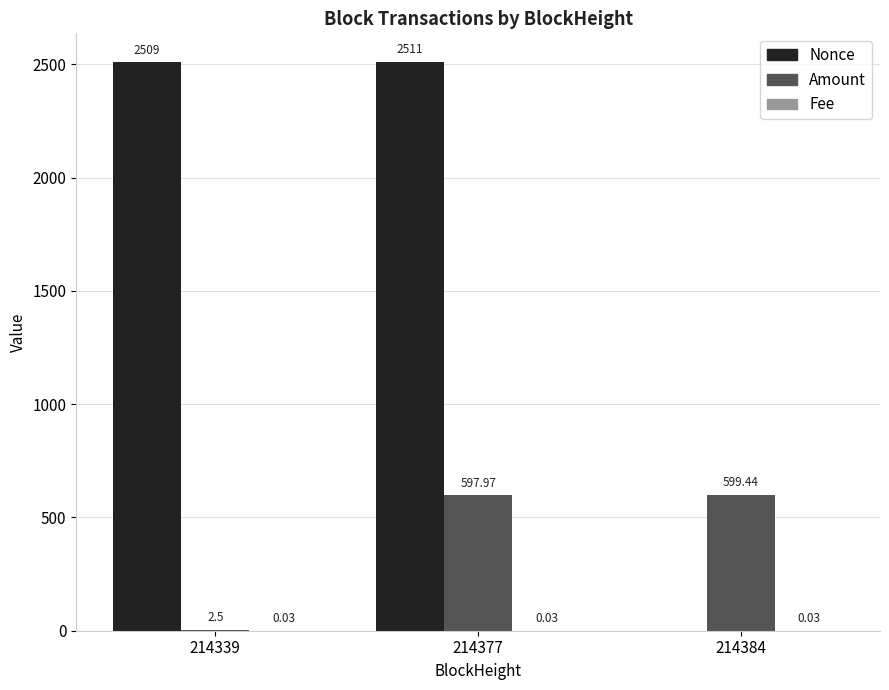

What is the sum of all Nonce values?

5020.0